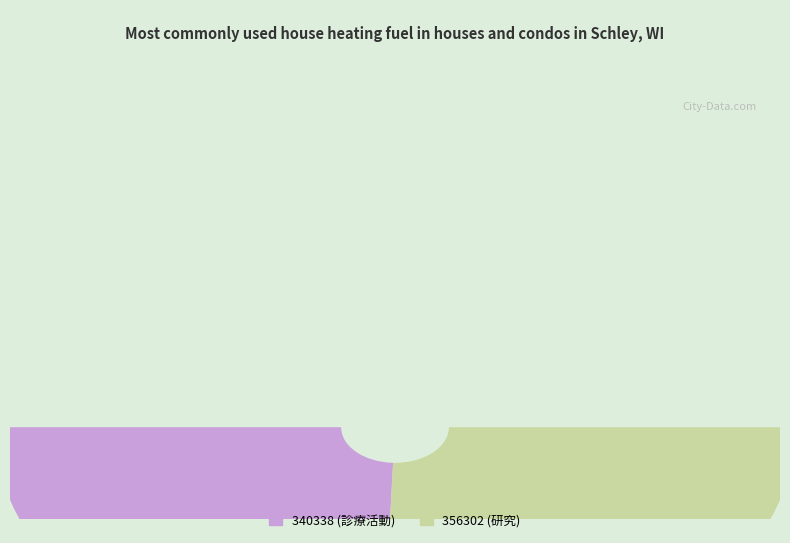

To the nearest percent, what portion does 340338 represent?

49%